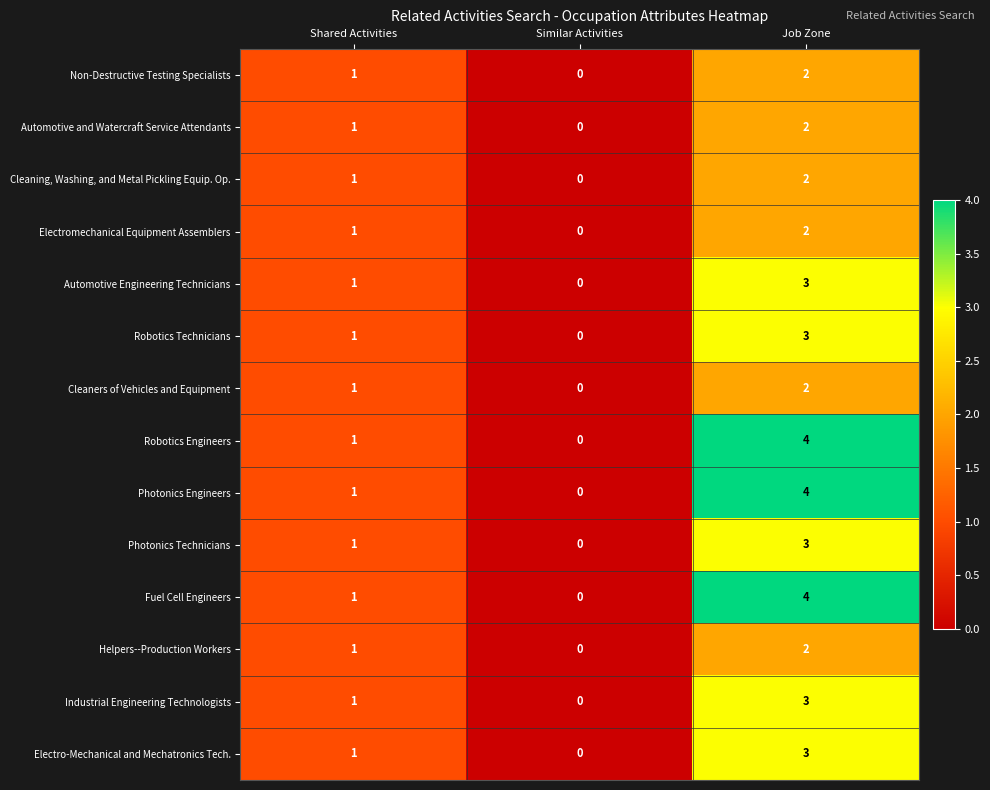

Where is Robotics Engineers nearest to the value 2?

Shared Activities